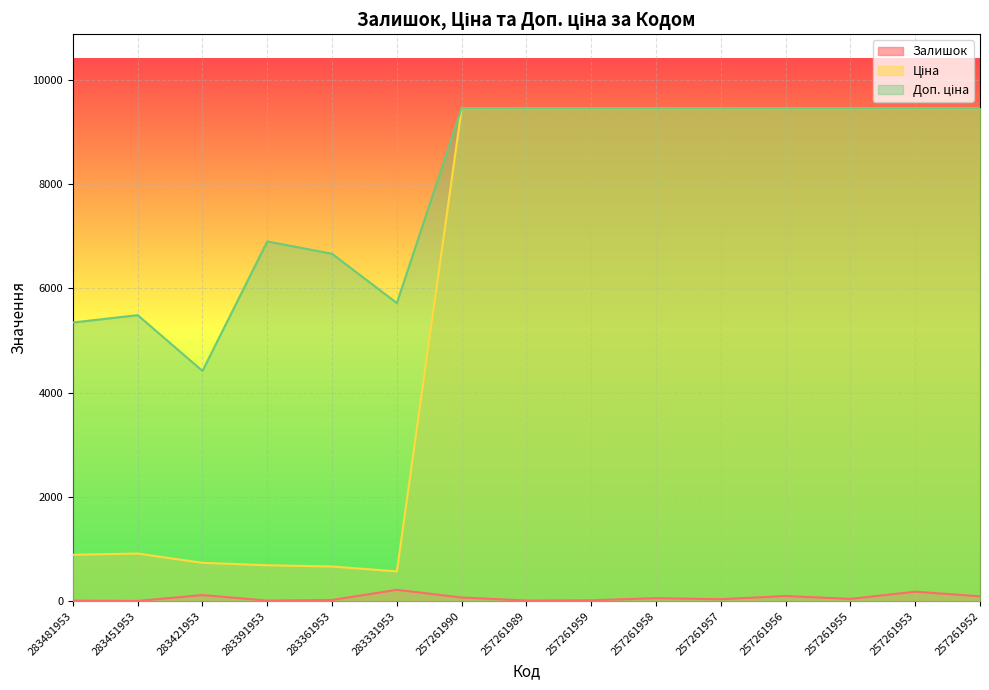

True or false: Доп. ціна has a value of 9458.9 at 257261955.

True